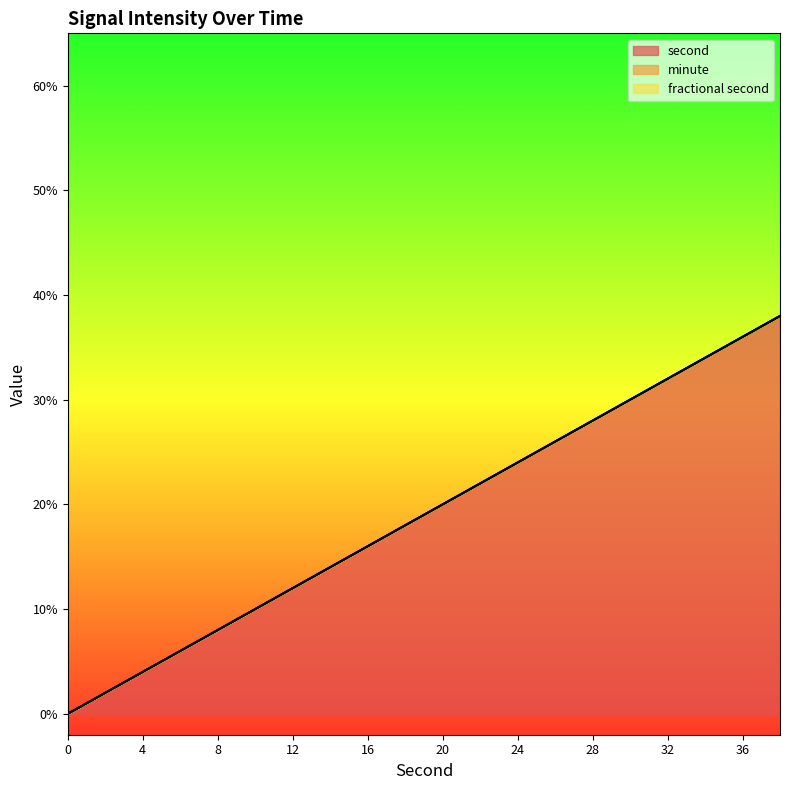

Which series has the largest total across all categories?

second